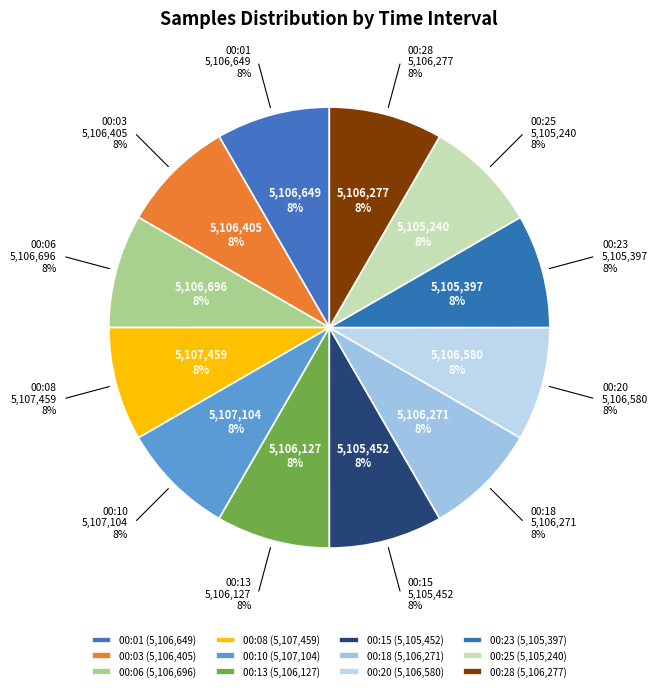

Is there a majority slice in this chart?

No